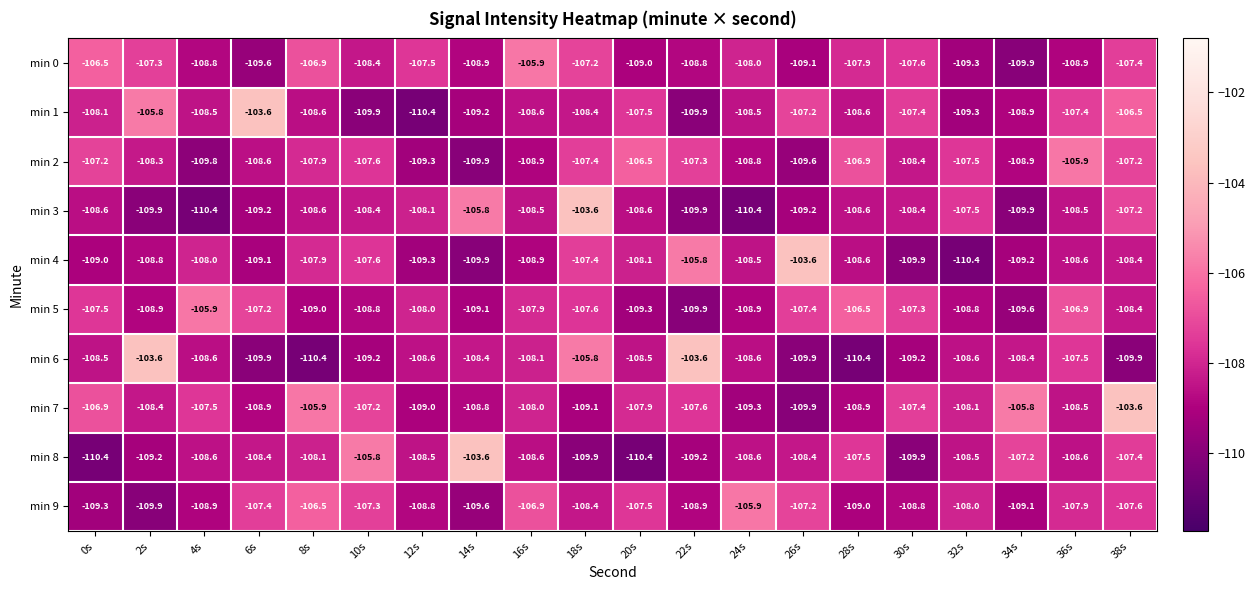

Is the value of min 6 at 26s greater than the value of min 4 at 4s?

No